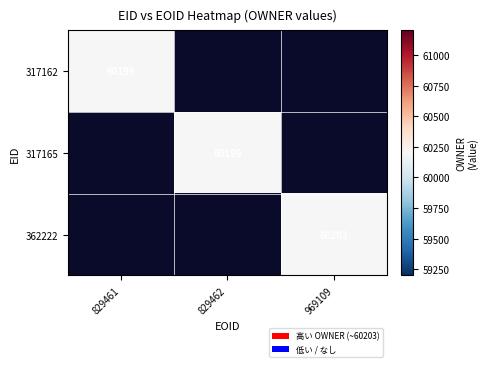

The 362222 series shows 16200 at 969109. True or false?

False